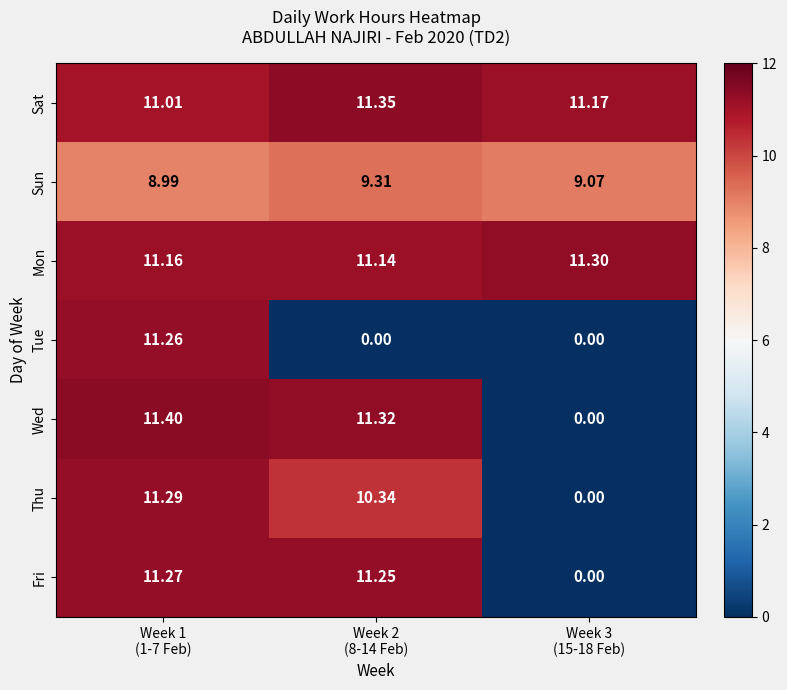

Which series changed the most between Week 1
(1-7 Feb) and Week 3
(15-18 Feb)?

Wed